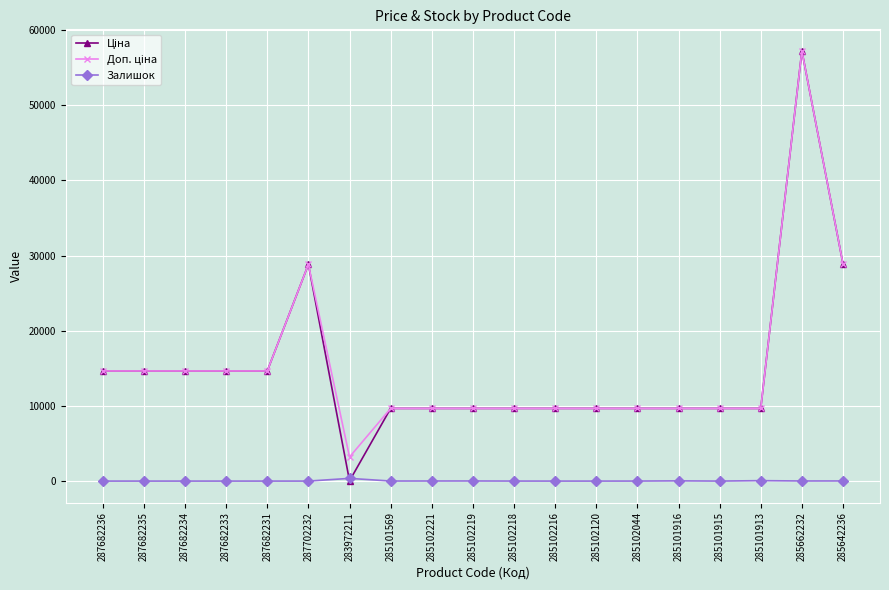

What position from the left is 285102221?

9